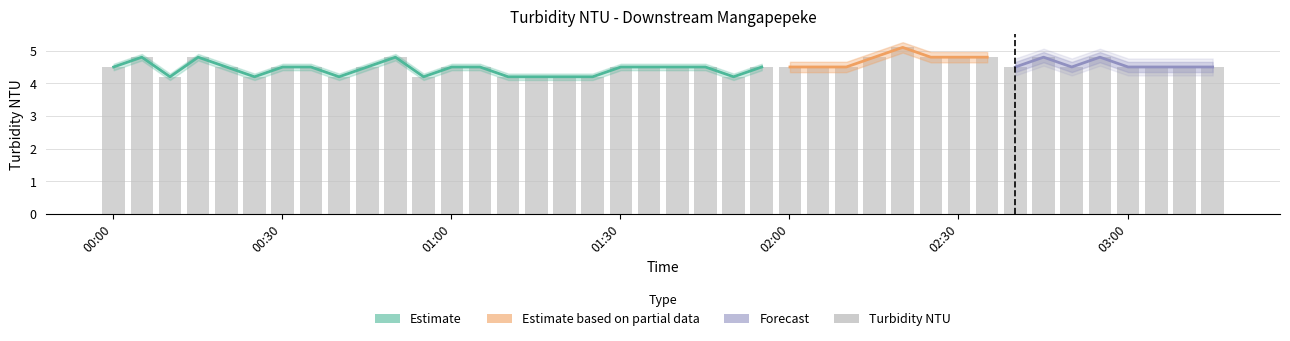

Rank the categories by value from highest to lowest.

2024-01-07 02:20:06, 2024-01-07 00:05:06, 2024-01-07 00:15:06, 2024-01-07 00:50:06, 2024-01-07 02:15:06, 2024-01-07 02:25:06, 2024-01-07 02:30:06, 2024-01-07 02:35:06, 2024-01-07 02:45:06, 2024-01-07 02:55:06, 2024-01-07 00:00:06, 2024-01-07 00:20:06, 2024-01-07 00:30:06, 2024-01-07 00:35:06, 2024-01-07 00:45:06, 2024-01-07 01:00:06, 2024-01-07 01:05:06, 2024-01-07 01:30:06, 2024-01-07 01:35:06, 2024-01-07 01:40:06, 2024-01-07 01:45:06, 2024-01-07 01:55:06, 2024-01-07 02:00:06, 2024-01-07 02:05:06, 2024-01-07 02:10:06, 2024-01-07 02:40:06, 2024-01-07 02:50:06, 2024-01-07 03:00:06, 2024-01-07 03:05:06, 2024-01-07 03:10:06, 2024-01-07 03:15:06, 2024-01-07 00:10:06, 2024-01-07 00:25:06, 2024-01-07 00:40:06, 2024-01-07 00:55:06, 2024-01-07 01:10:06, 2024-01-07 01:15:06, 2024-01-07 01:20:06, 2024-01-07 01:25:06, 2024-01-07 01:50:06